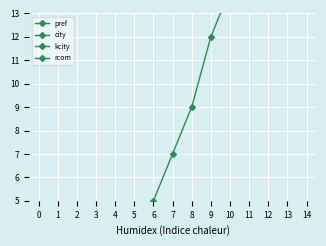

What is the value of the pref point at the 3rd from the left?

29